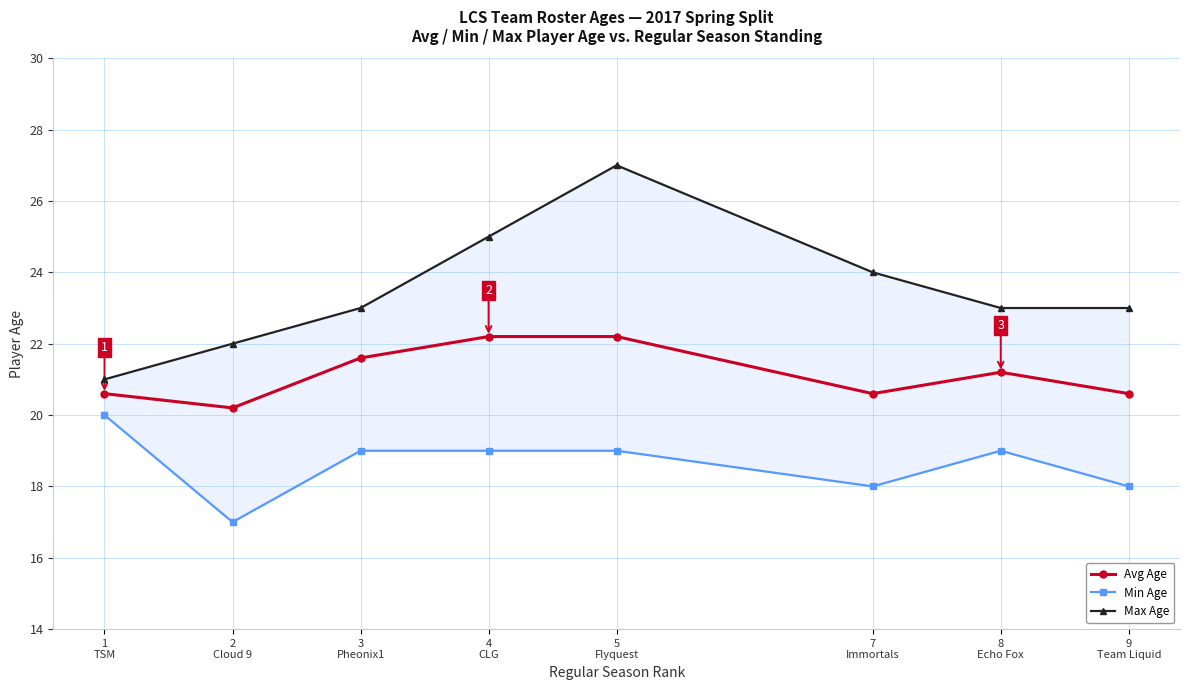

What position from the right is 4
CLG?

5